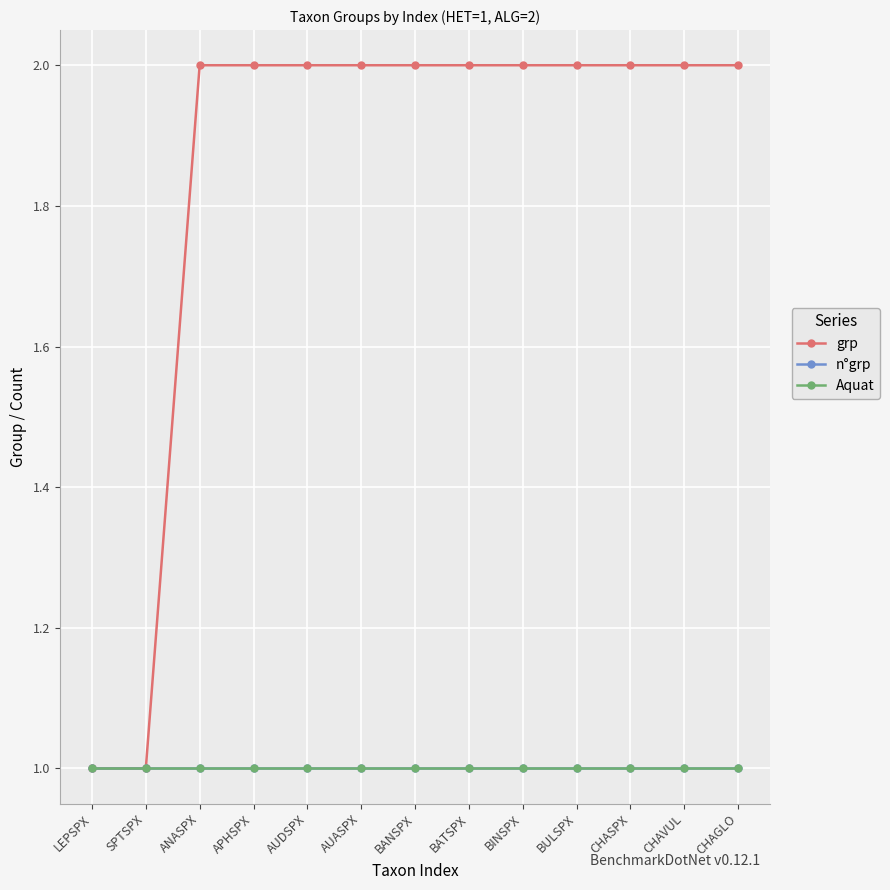

Does the chart have visible grid lines?

Yes